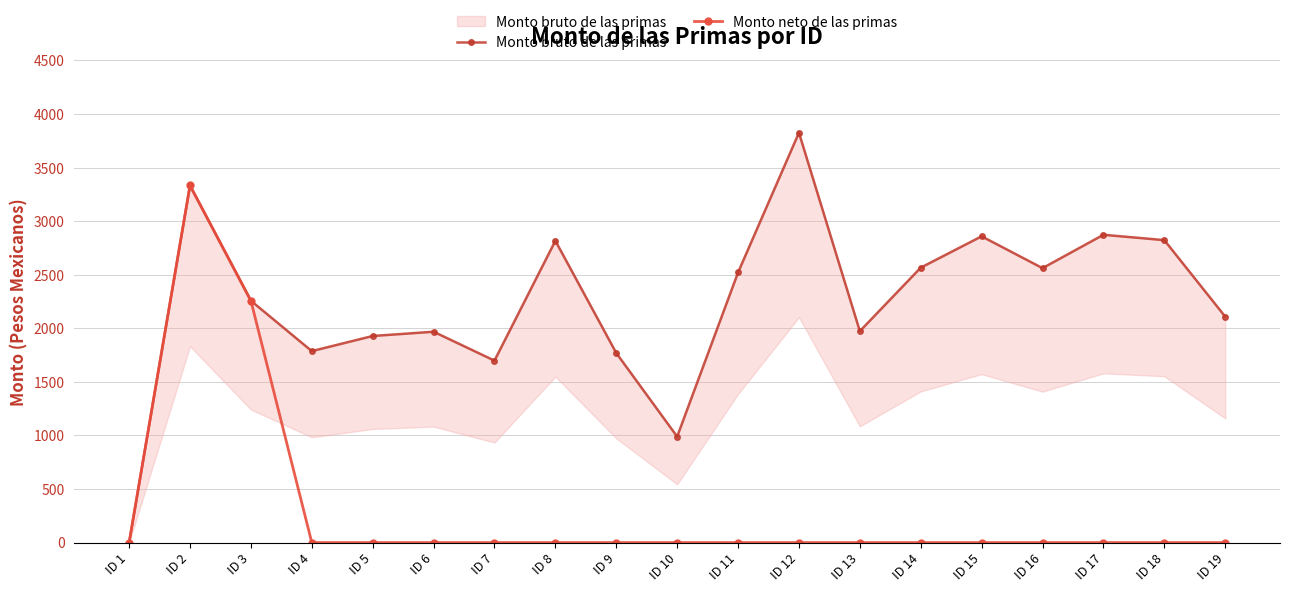

What are all the series names shown in the legend?

Monto bruto de las primas, Monto neto de las primas